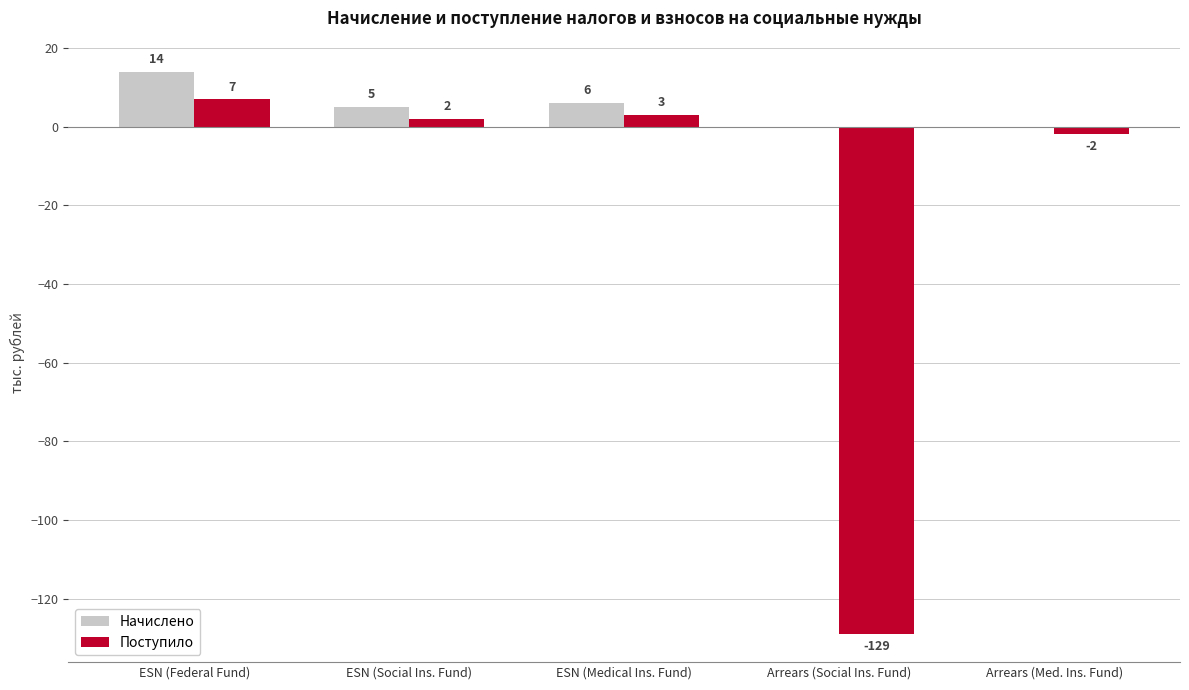

Which series has the widest spread of values?

Поступило